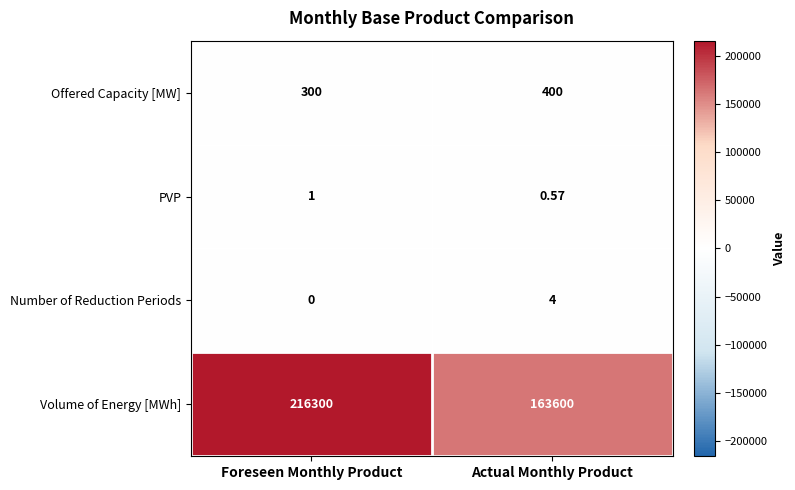

Between Foreseen Monthly Product and Actual Monthly Product, which series saw the biggest shift?

Volume of Energy [MWh]